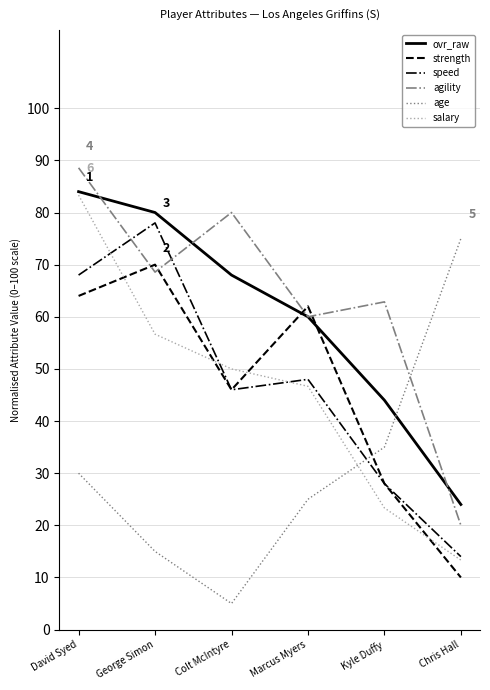

Which series has the largest total across all categories?

agility